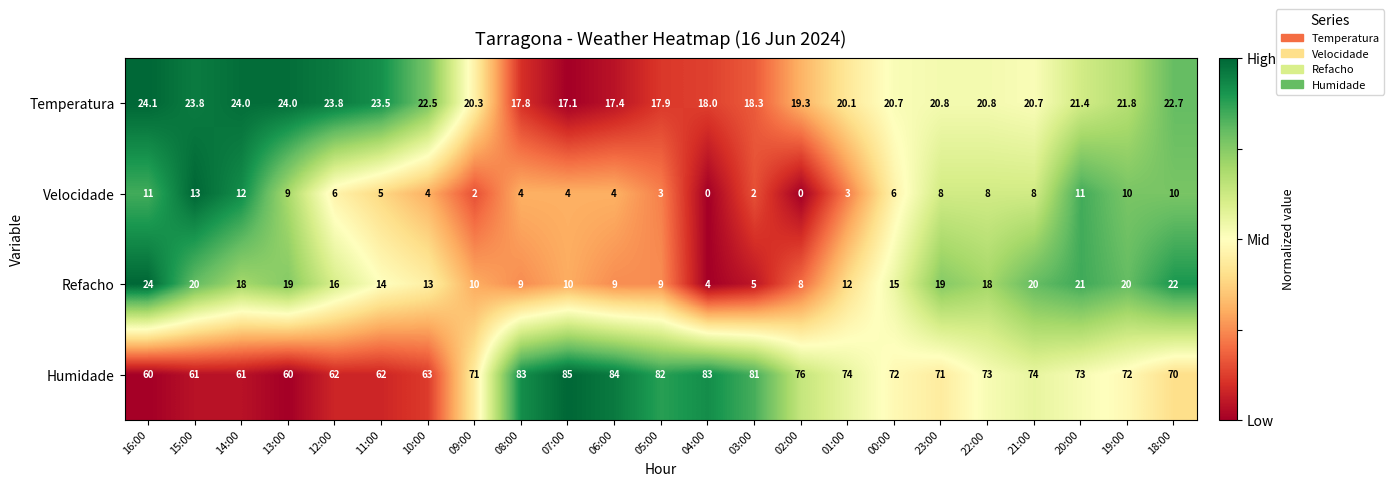

What is the total value across all series at 22:00?

119.8